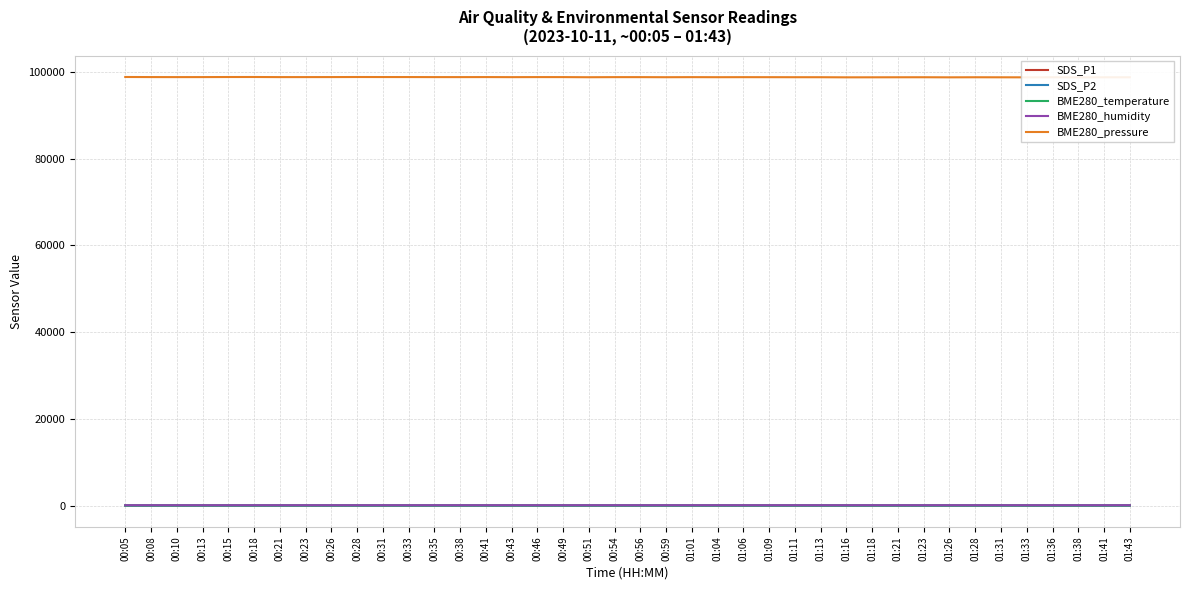

What is the approximate value of BME280_pressure at 00:43?

98768.8